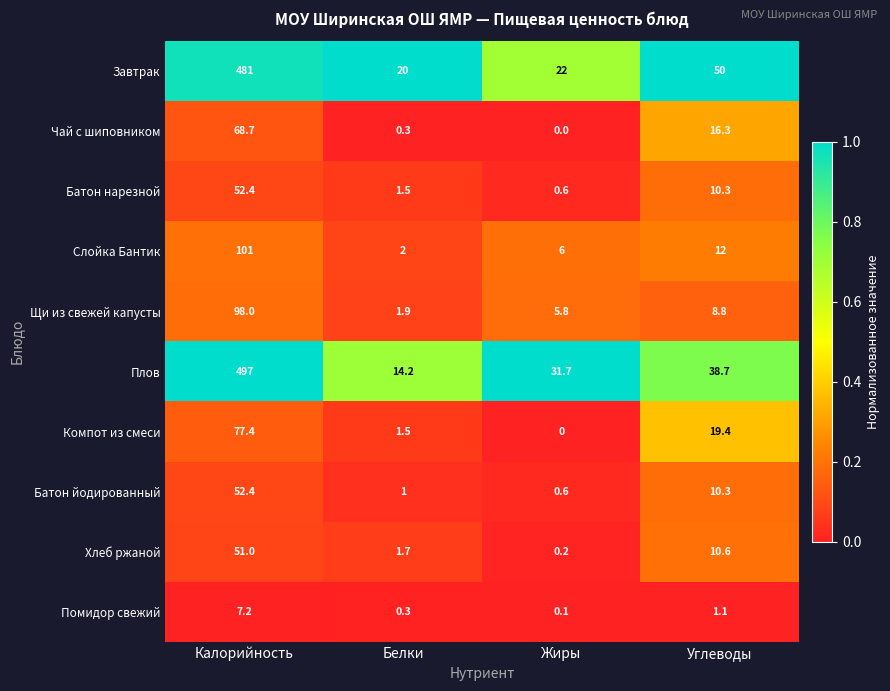

What value does the Слойка Бантик series have at Углеводы?

12.0